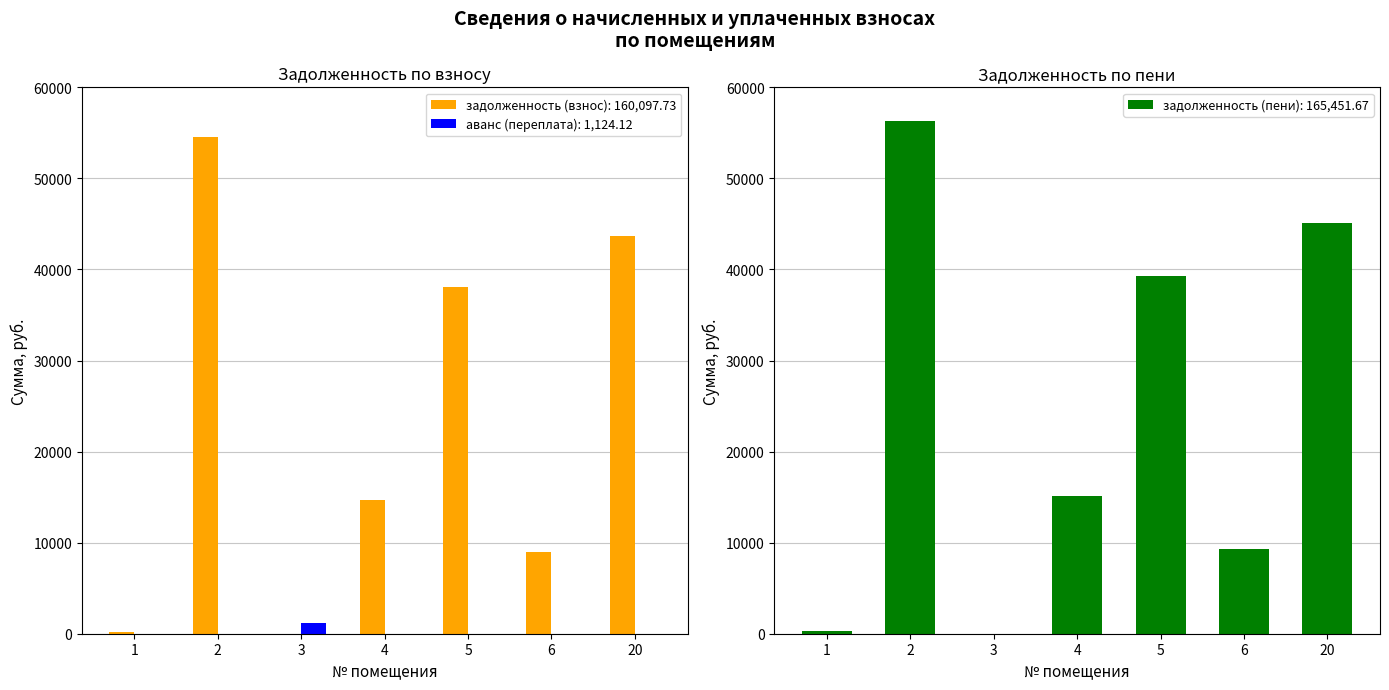

How many values in the аванс (переплата) взнос series exceed 0?

1